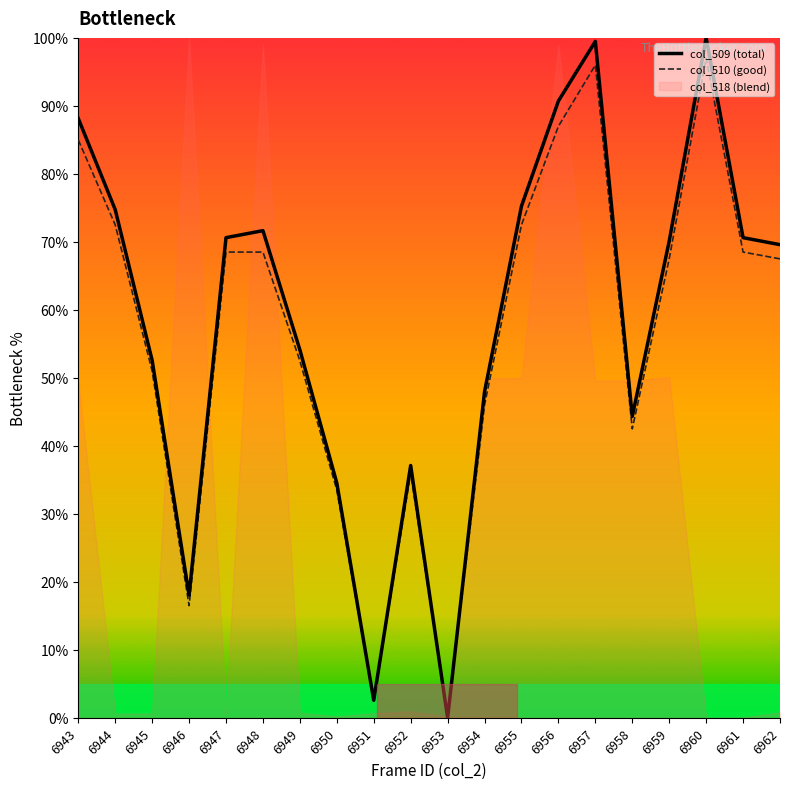

Which series has the largest total across all categories?

col_509 (total)